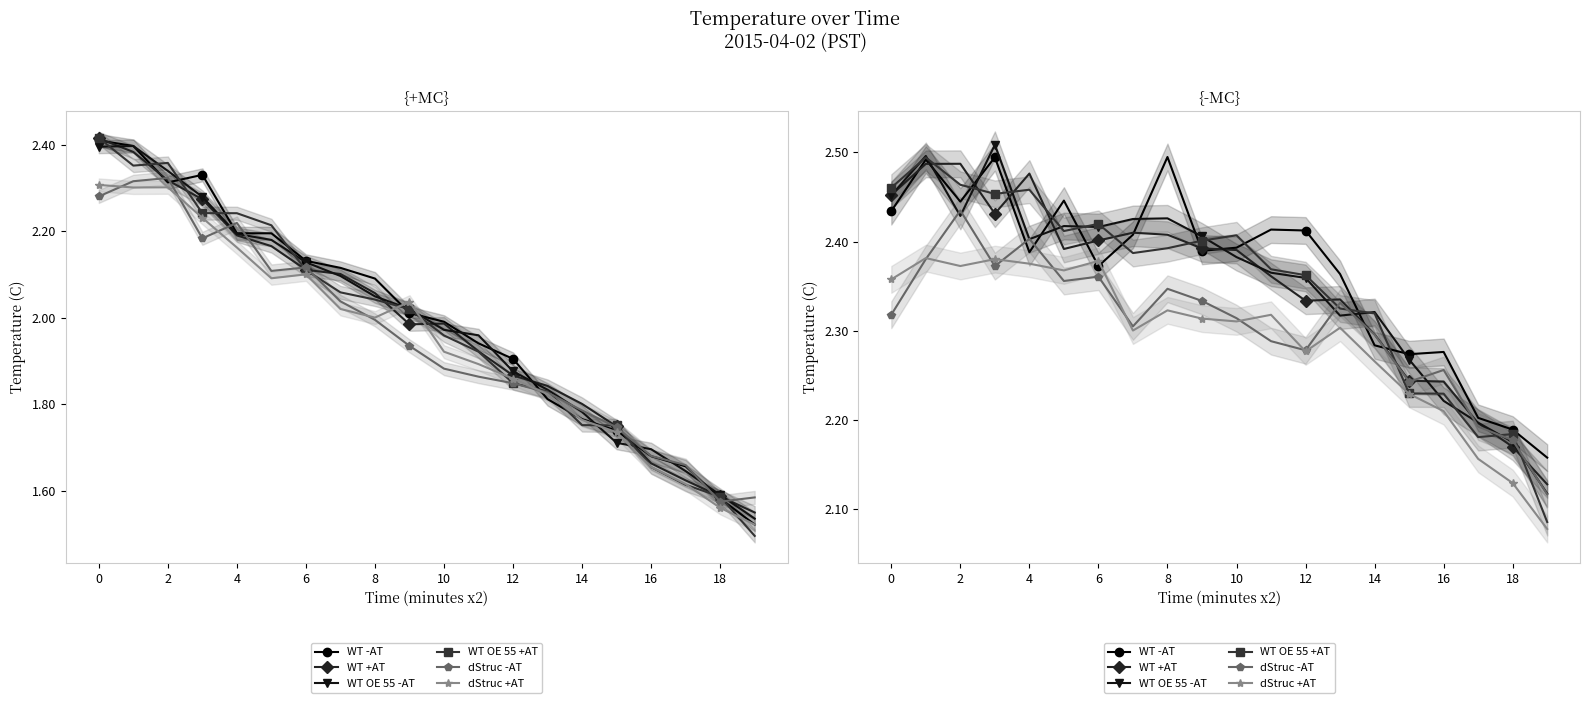

Between which two adjacent categories do WT +AT and dStruc -AT first intersect?

15 and 16